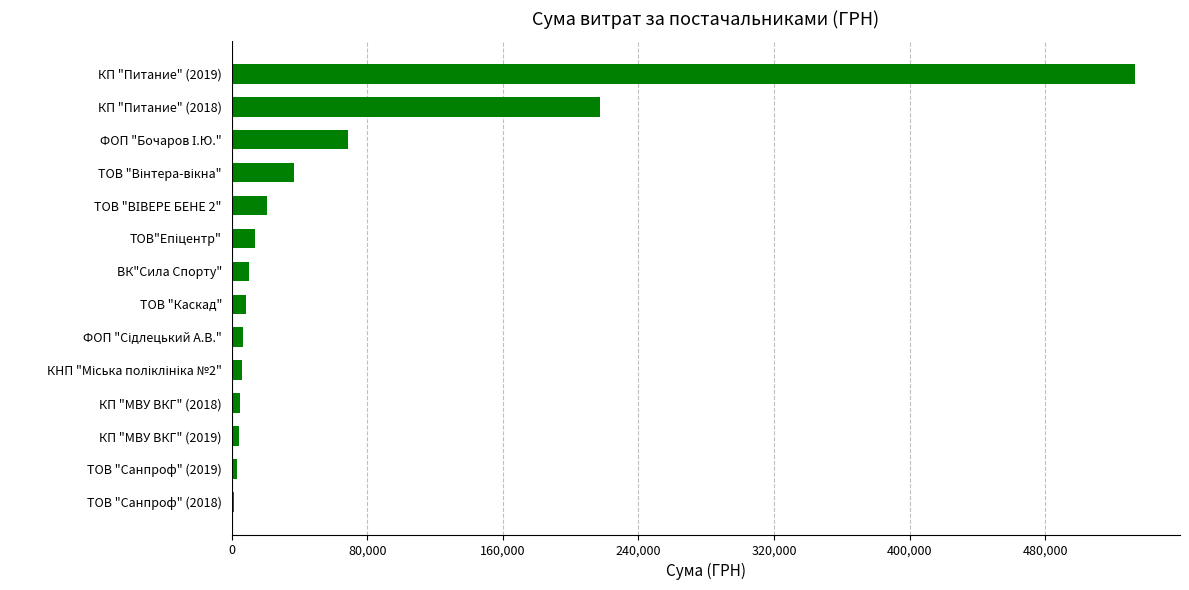

Is it true that the value at КП "Питание" (2018) is 217326.8?

True